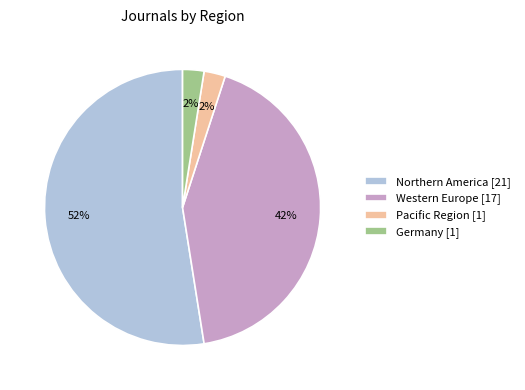

Is the sum of Germany [1] and Northern America [21] greater than half?

Yes